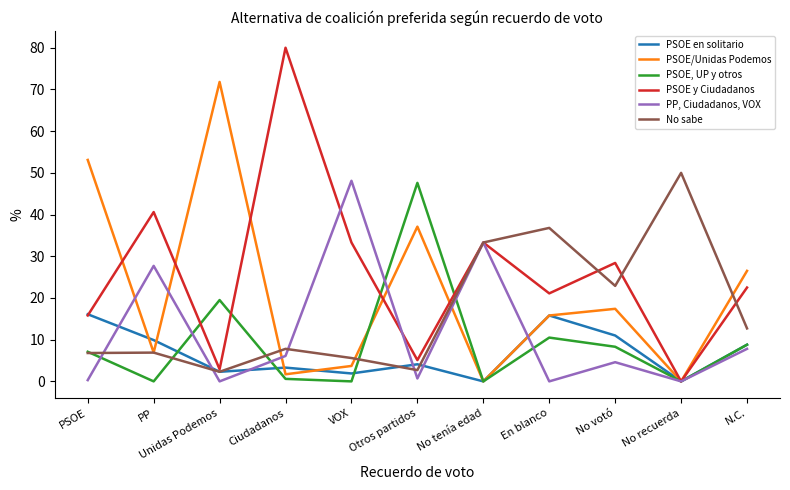

At which label does PP, Ciudadanos, VOX reach its peak?

VOX